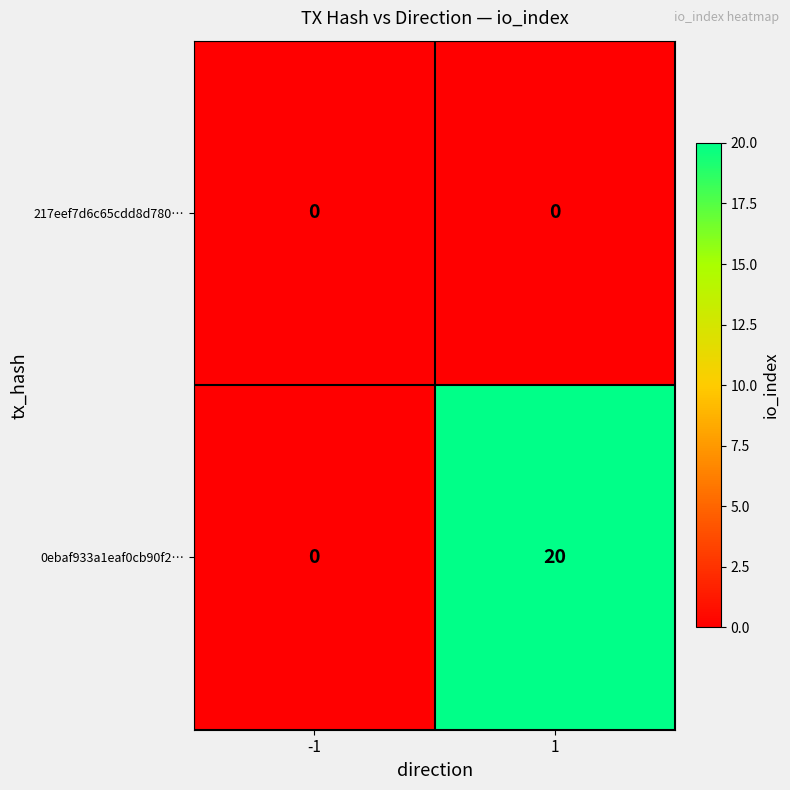

What is the greatest value displayed?

20